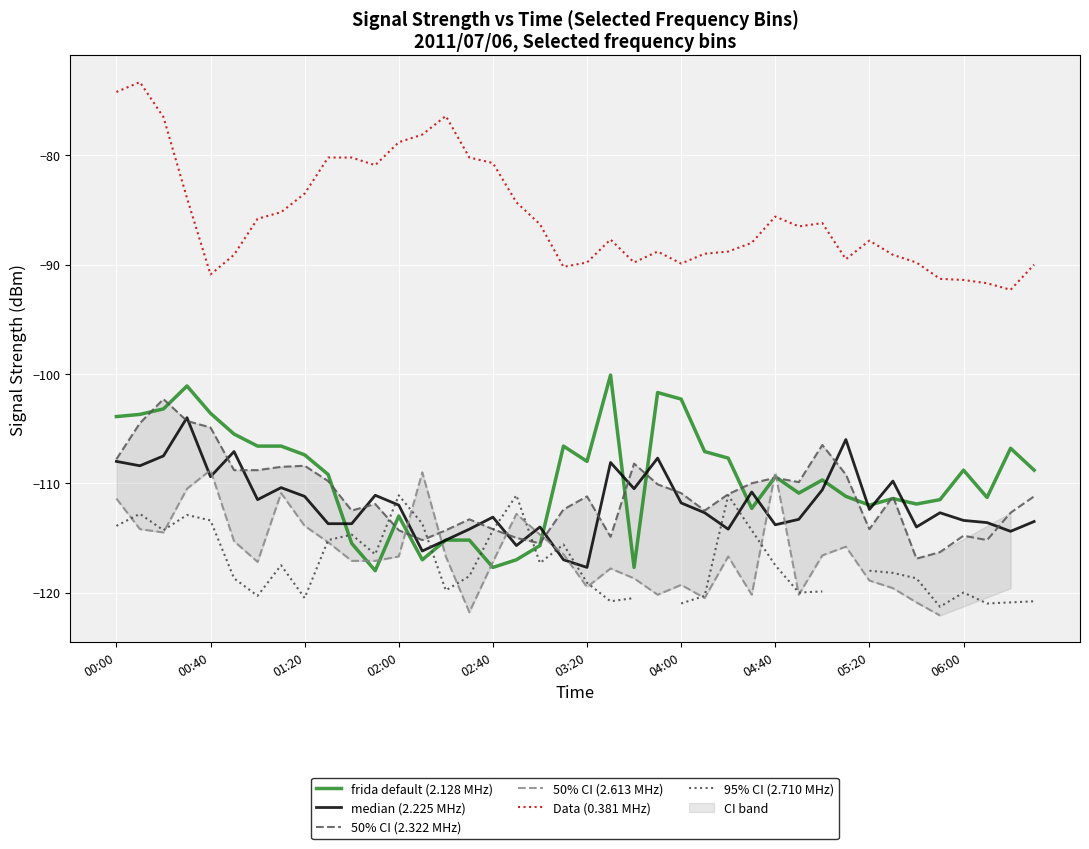

Is the value of 50% CI (2.322 MHz) at 01:20 greater than the value of frida default (2.128 MHz) at 00:40?

No